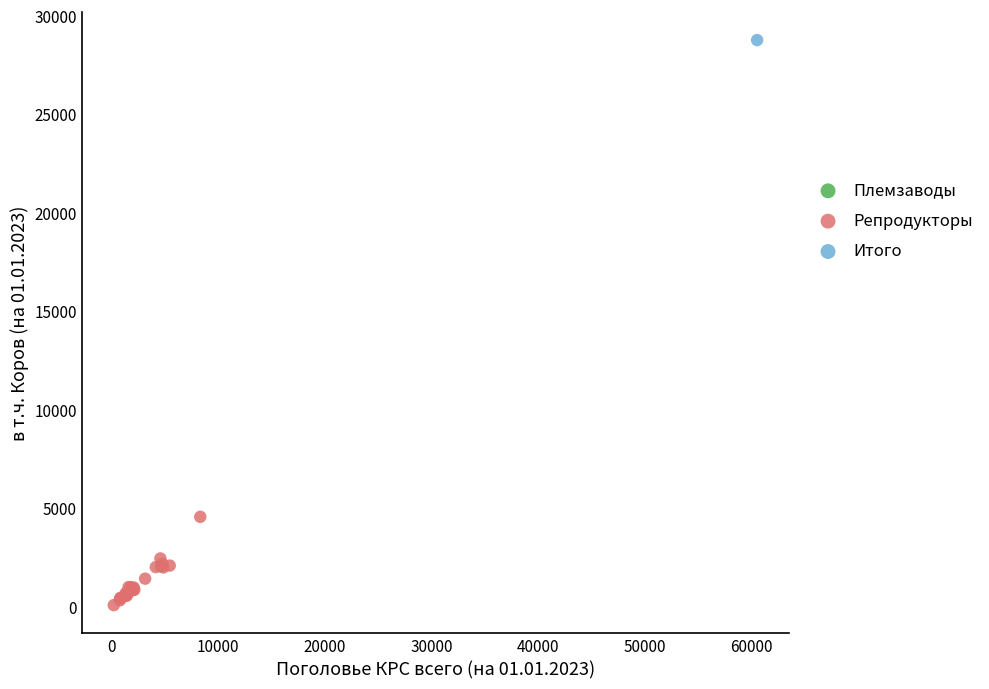

What are all the series names shown in the legend?

Племзаводы, Репродукторы, Итого